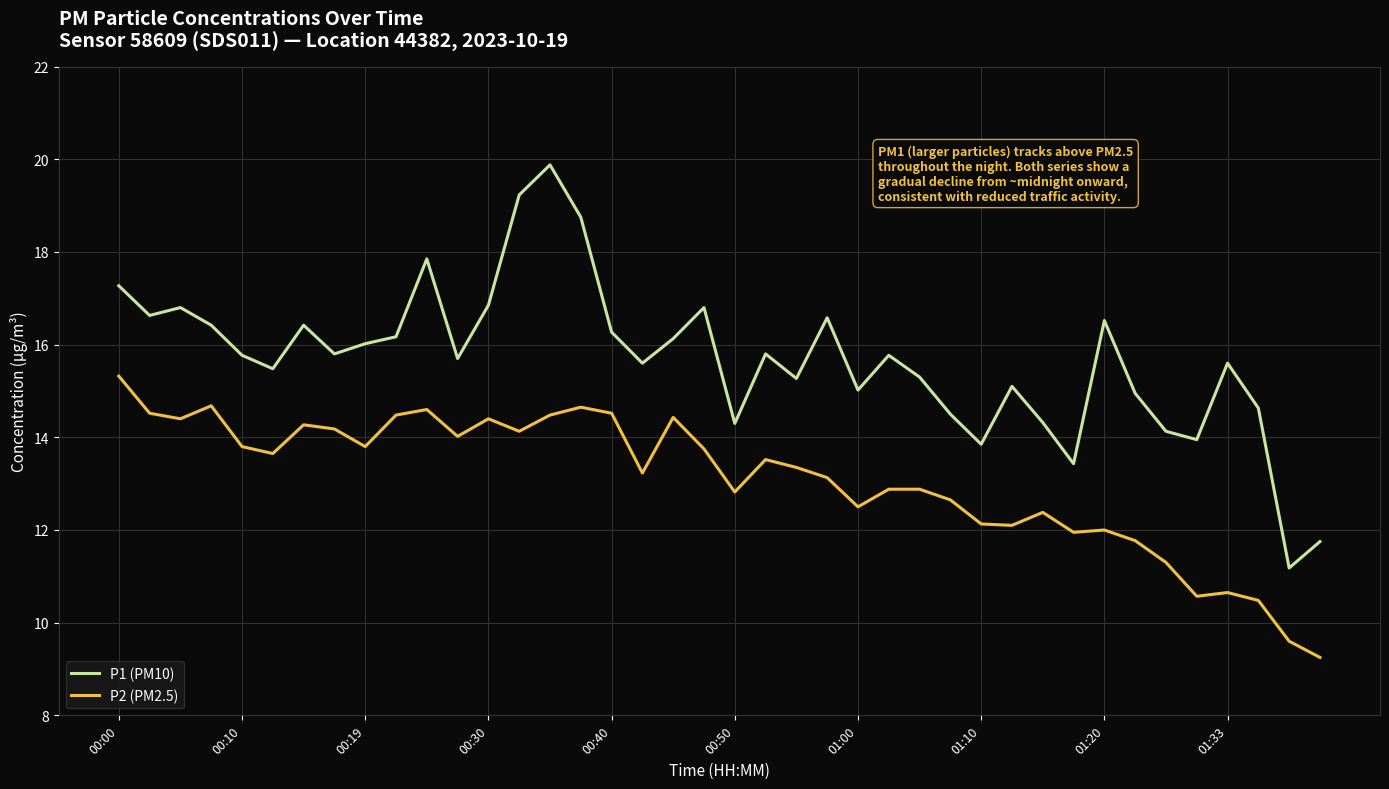

Is this an area chart (filled region under the line)?

No